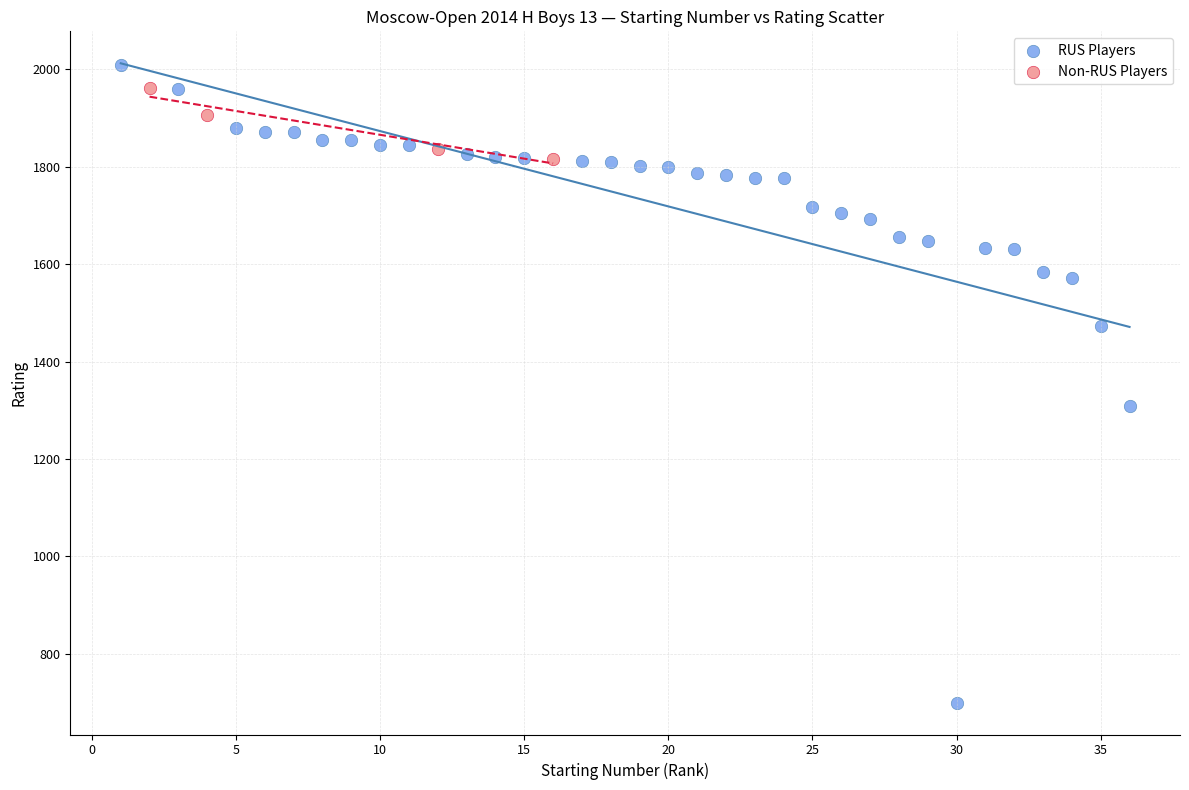

Which series reaches the minimum Y coordinate?

RUS Players